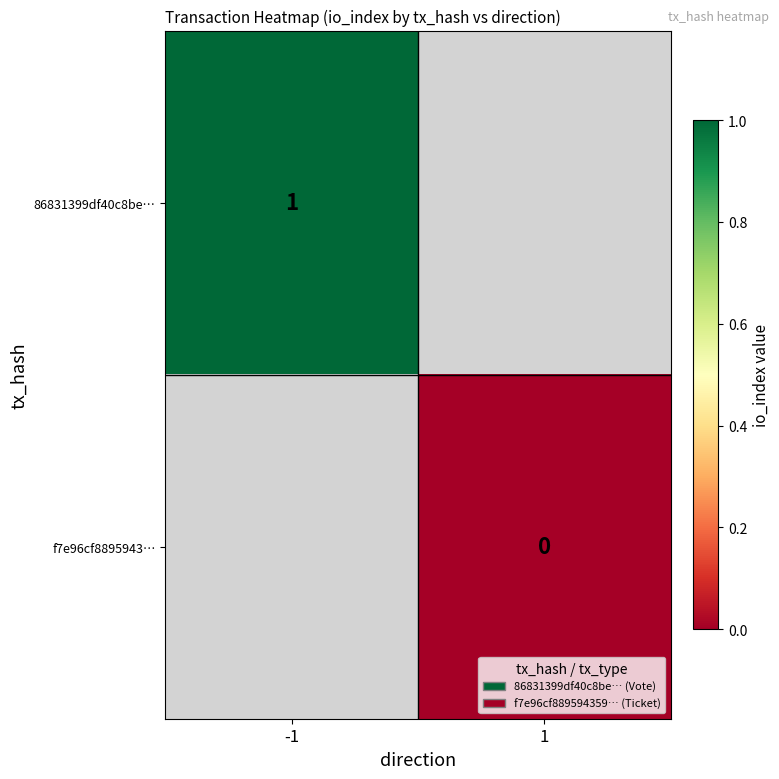

What is the maximum value shown in the chart?

1.0